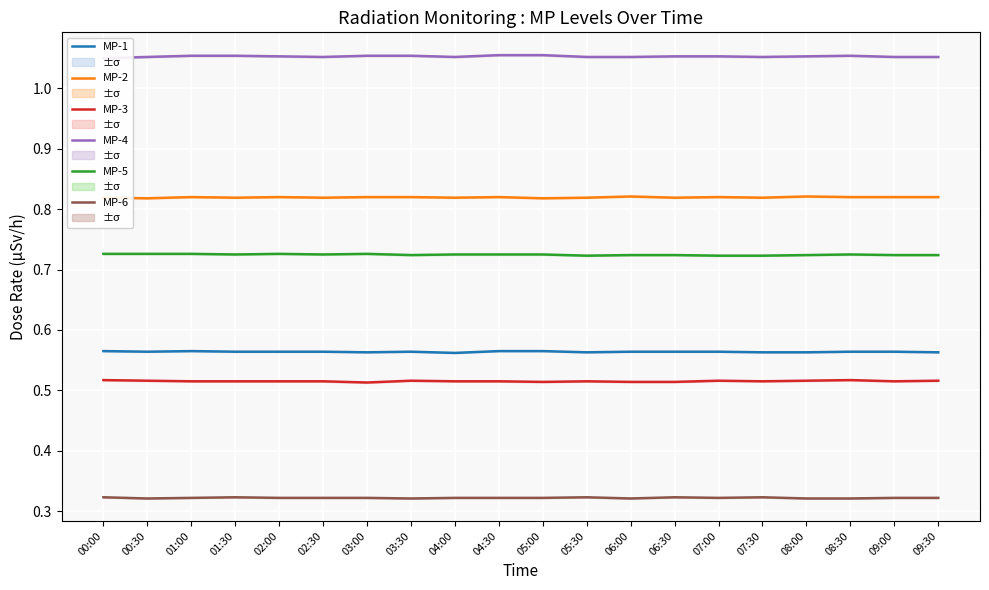

Reading left to right, extract all data points from this chart.

MP-1: 0.6	0.6	0.6	0.6	0.6	0.6	0.6	0.6	0.6	0.6	0.6	0.6	0.6	0.6	0.6	0.6	0.6	0.6	0.6	0.6
MP-2: 0.8	0.8	0.8	0.8	0.8	0.8	0.8	0.8	0.8	0.8	0.8	0.8	0.8	0.8	0.8	0.8	0.8	0.8	0.8	0.8
MP-3: 0.5	0.5	0.5	0.5	0.5	0.5	0.5	0.5	0.5	0.5	0.5	0.5	0.5	0.5	0.5	0.5	0.5	0.5	0.5	0.5
MP-4: 1.1	1.1	1.1	1.1	1.1	1.1	1.1	1.1	1.1	1.1	1.1	1.1	1.1	1.1	1.1	1.1	1.1	1.1	1.1	1.1
MP-5: 0.7	0.7	0.7	0.7	0.7	0.7	0.7	0.7	0.7	0.7	0.7	0.7	0.7	0.7	0.7	0.7	0.7	0.7	0.7	0.7
MP-6: 0.3	0.3	0.3	0.3	0.3	0.3	0.3	0.3	0.3	0.3	0.3	0.3	0.3	0.3	0.3	0.3	0.3	0.3	0.3	0.3